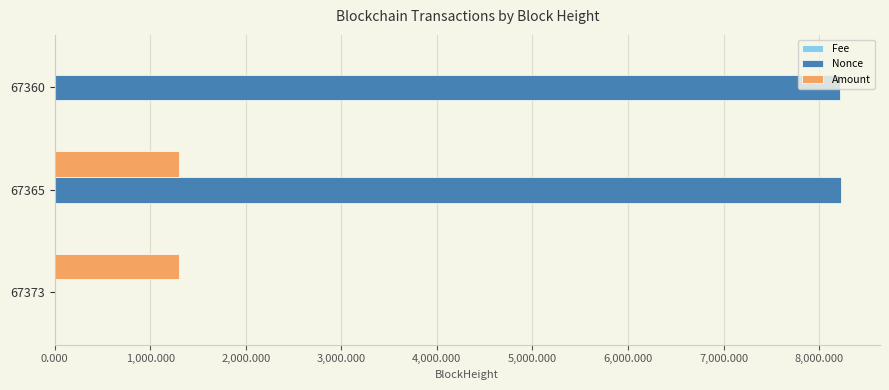

Which series has the largest total across all categories?

Nonce